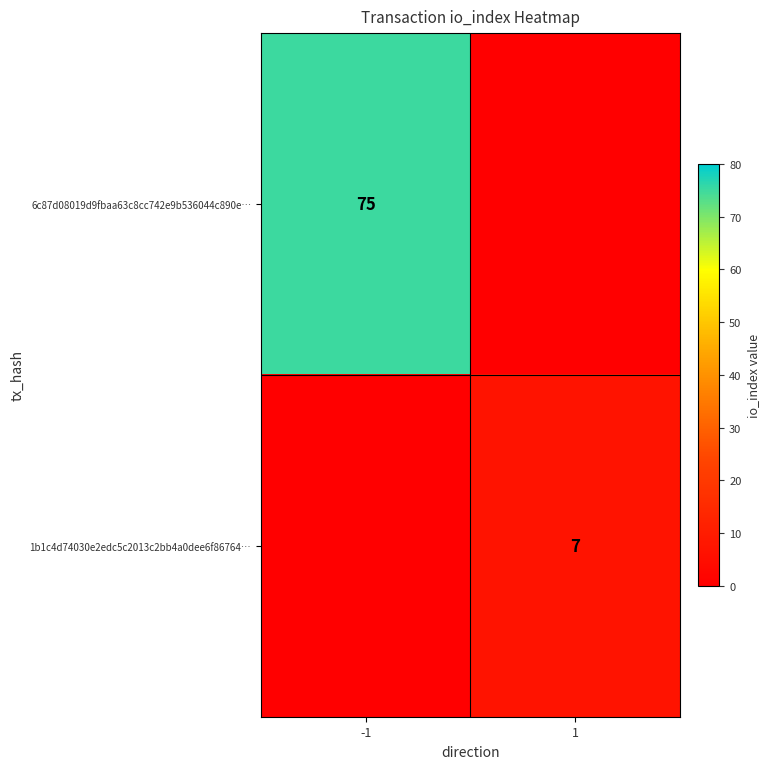

What is the average value of the 1b1c4d74030e2edc5c2013c2bb4a0dee6f86764… series?

4